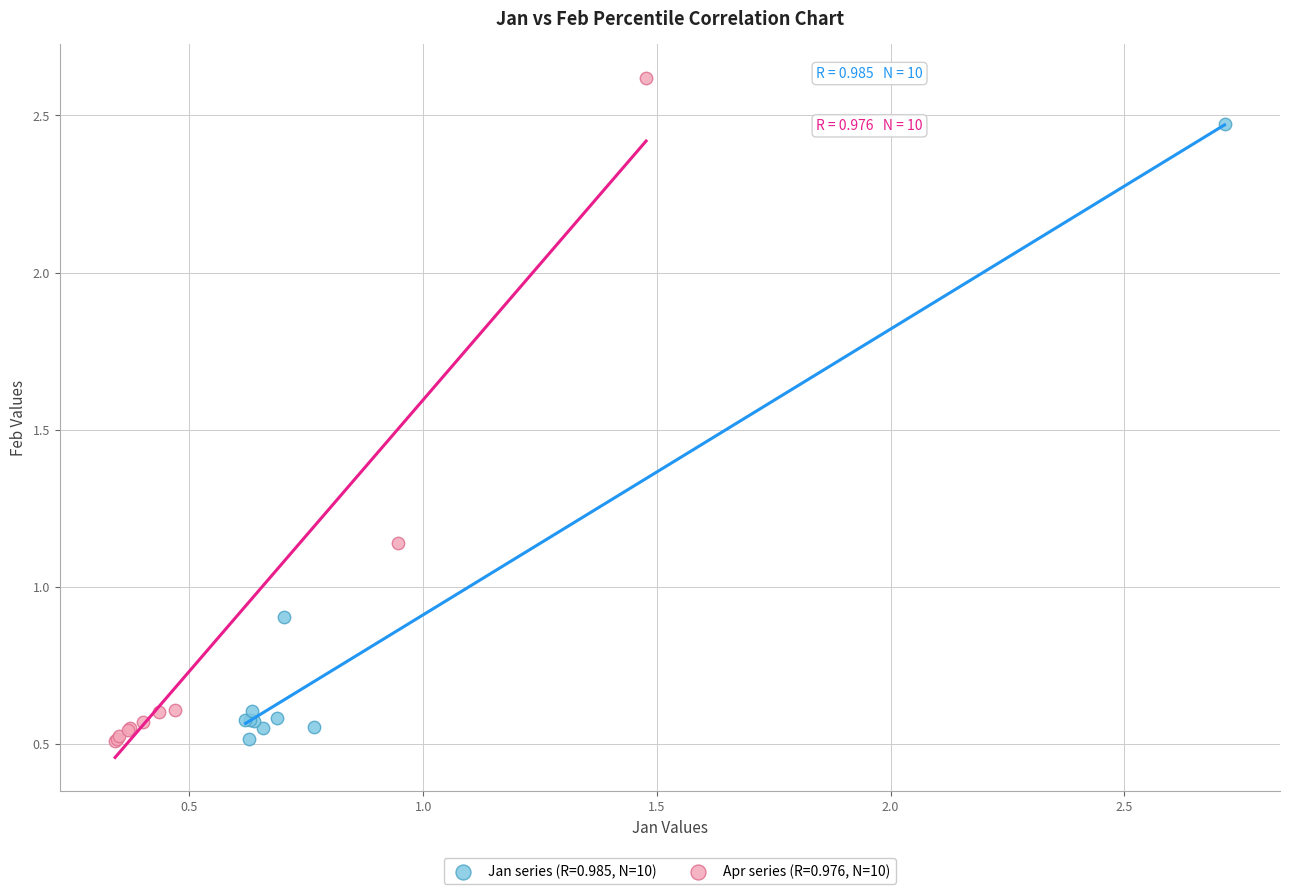

Which series has the widest spread of Y values?

Apr series (R=0.976, N=10)